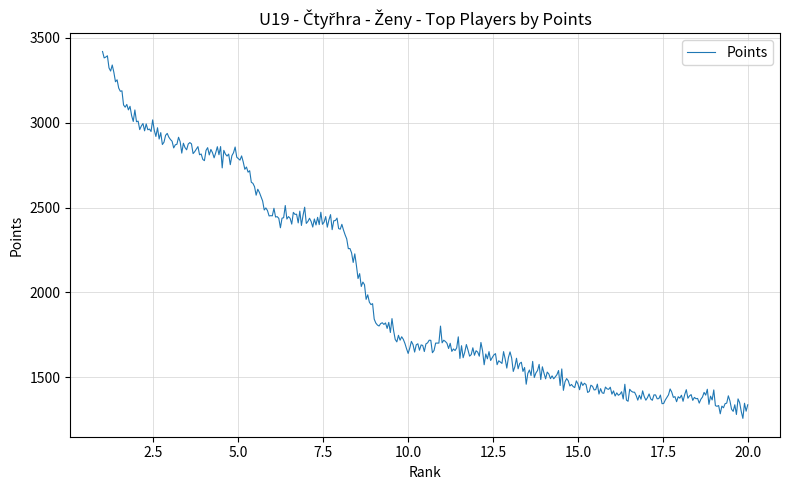

What is the maximum value shown in the chart?

3418.9